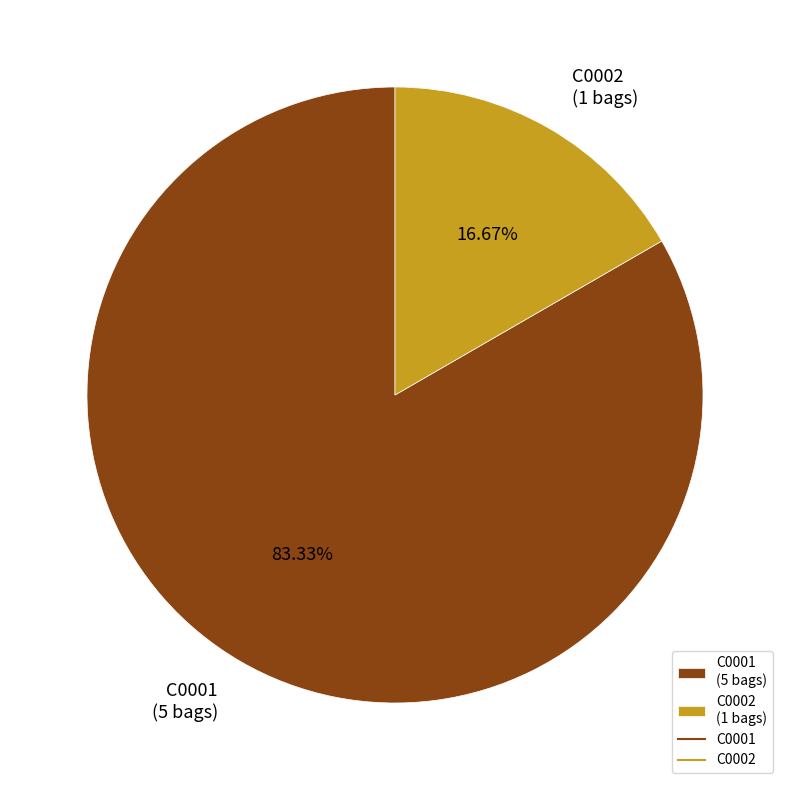

How many segments does this pie chart have?

2